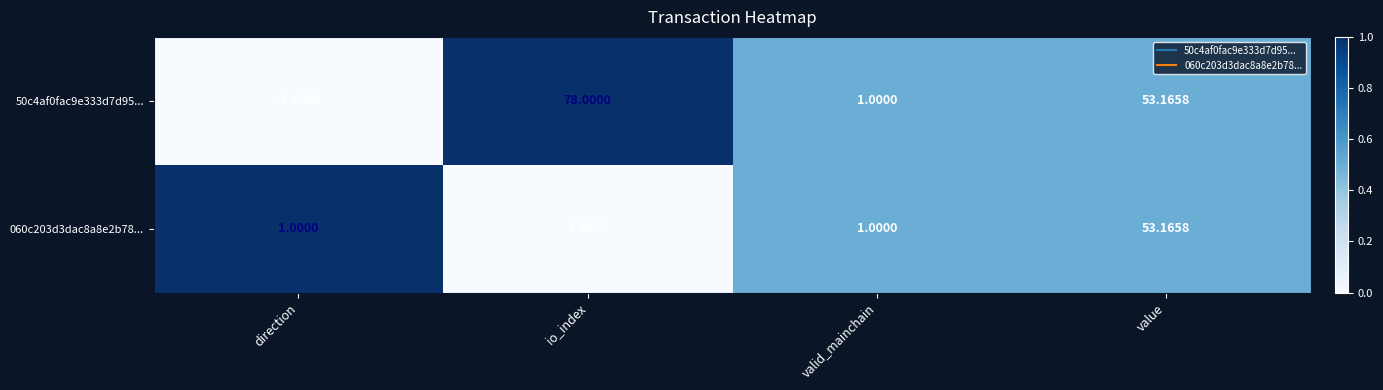

Where is 50c4af0fac9e333d7d95... nearest to the value 38?

value